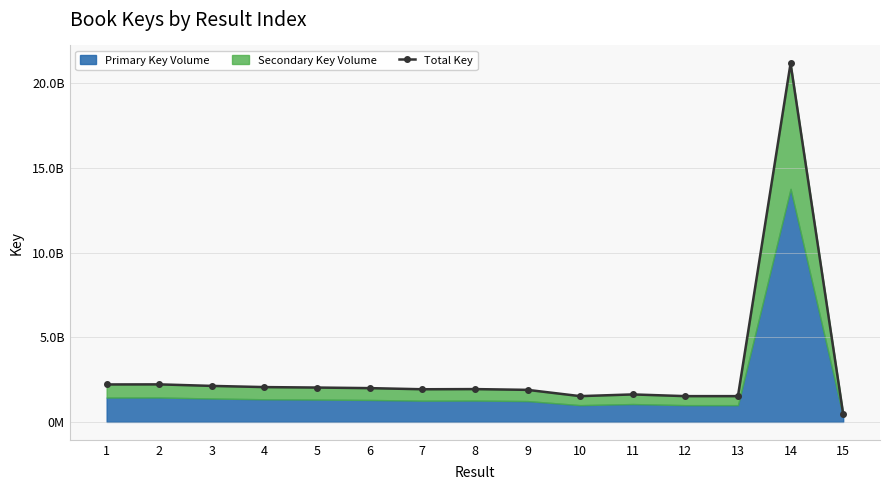

Which has a higher value, 6 or 11?

6